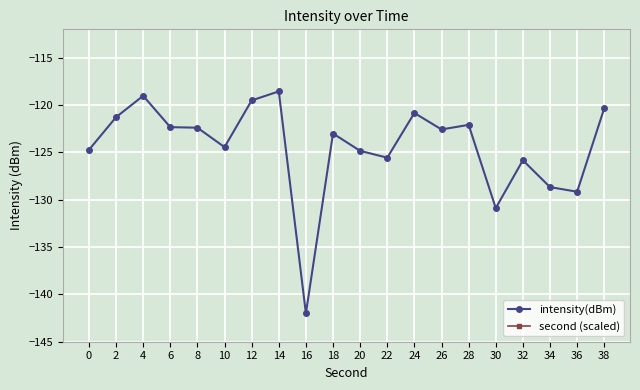

True or false: intensity(dBm) and second (scaled) cross at least once.

False